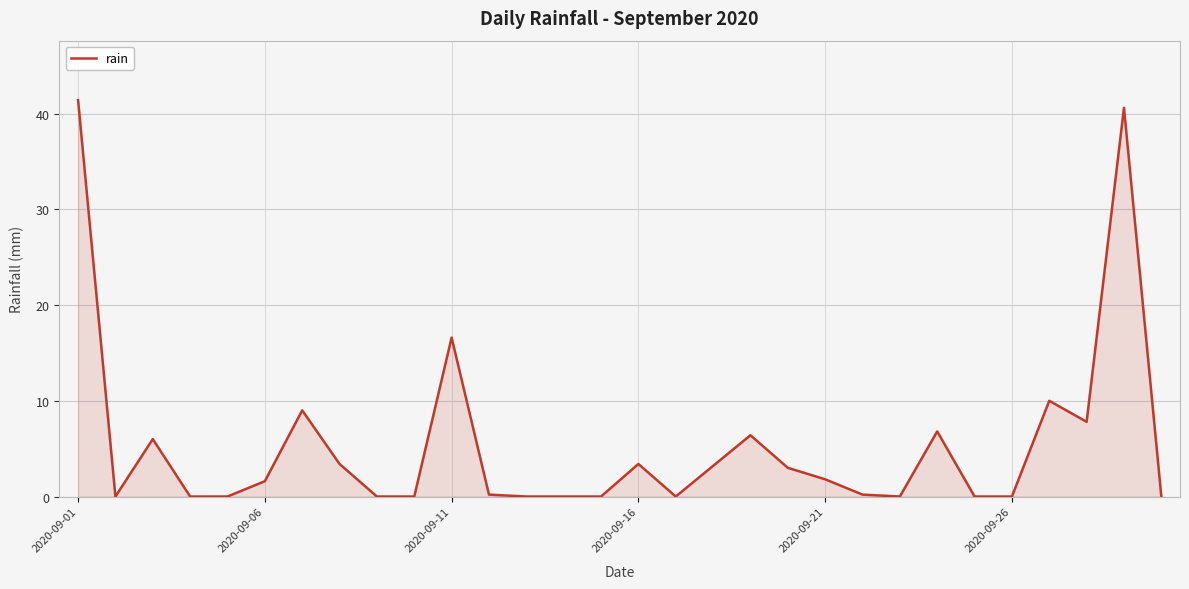

What is the greatest value displayed?

41.4